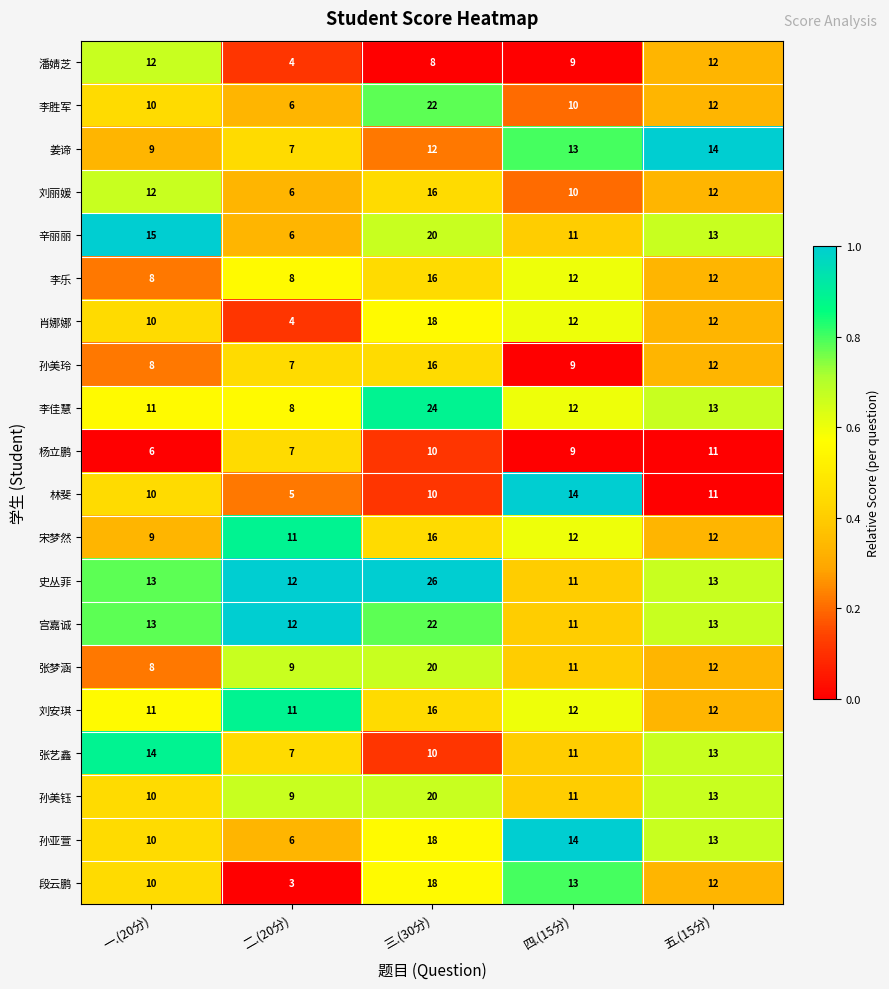

What is the difference between the maximum and second lowest values in the 段云鹏 series?

8